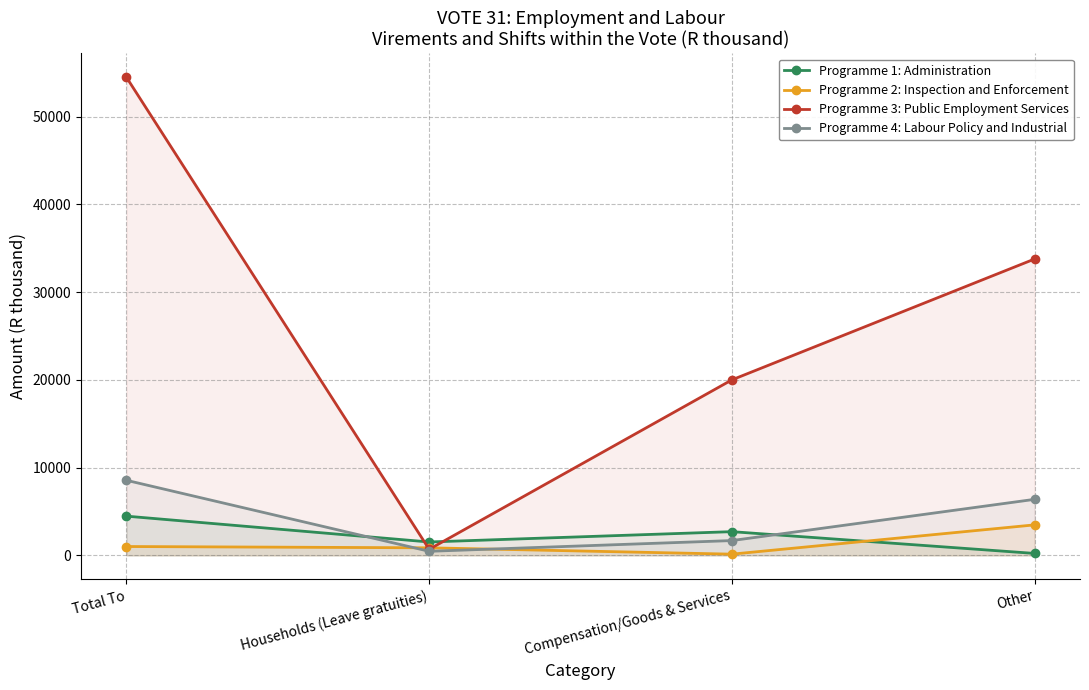

Where does the Programme 1: Administration series first go above 2711?

Total To